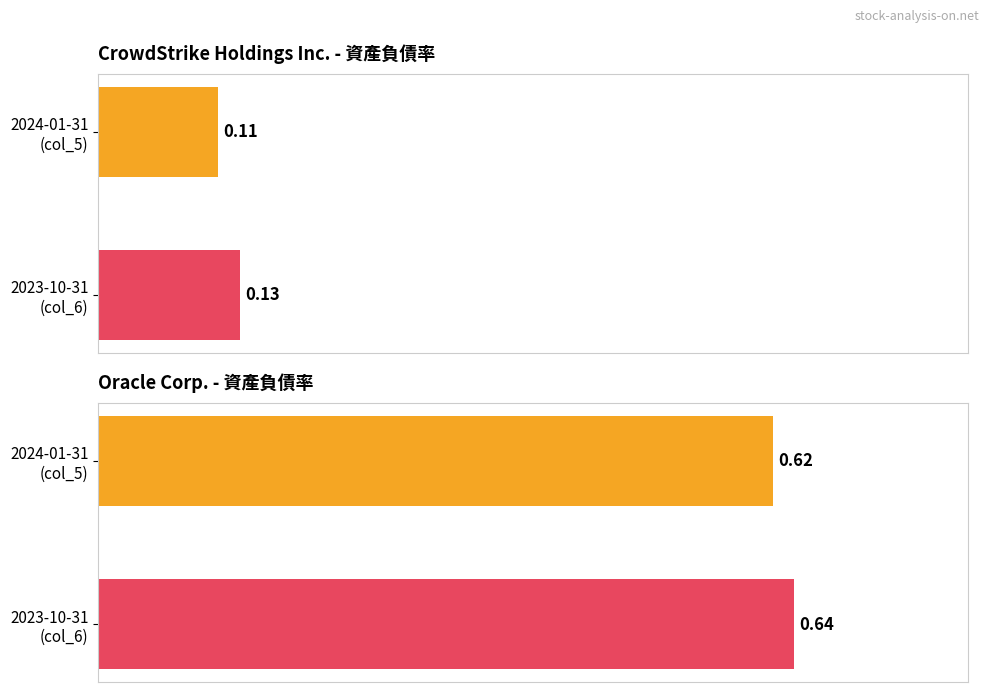

What is the value of the 資產負債率 (Oracle Corp.) bar at the 1st from the left?

0.6